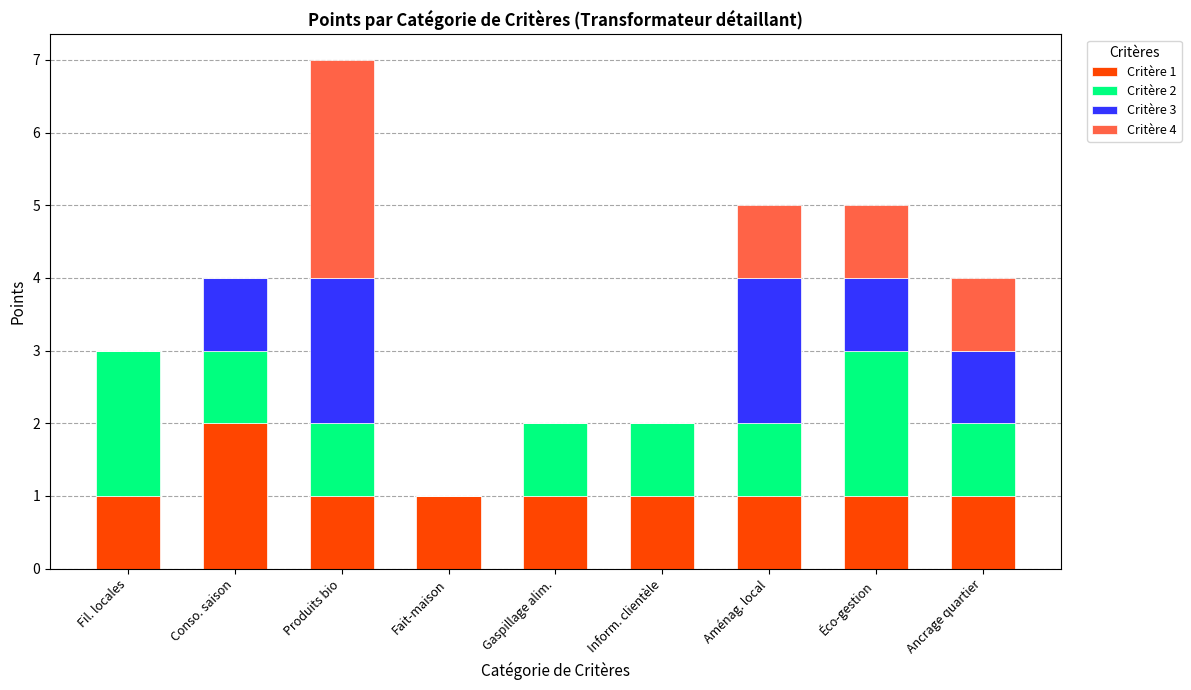

At which label does Critère 1 reach its peak?

Conso. saison